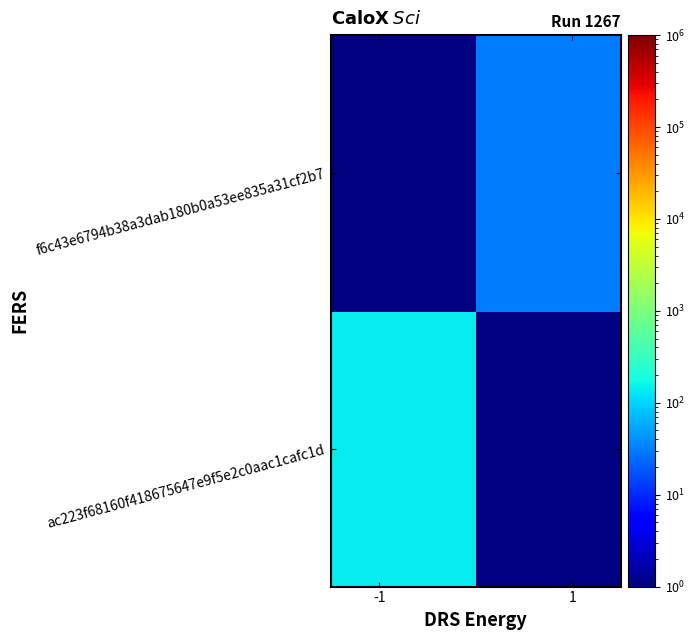

Count the number of data series in this chart.

2